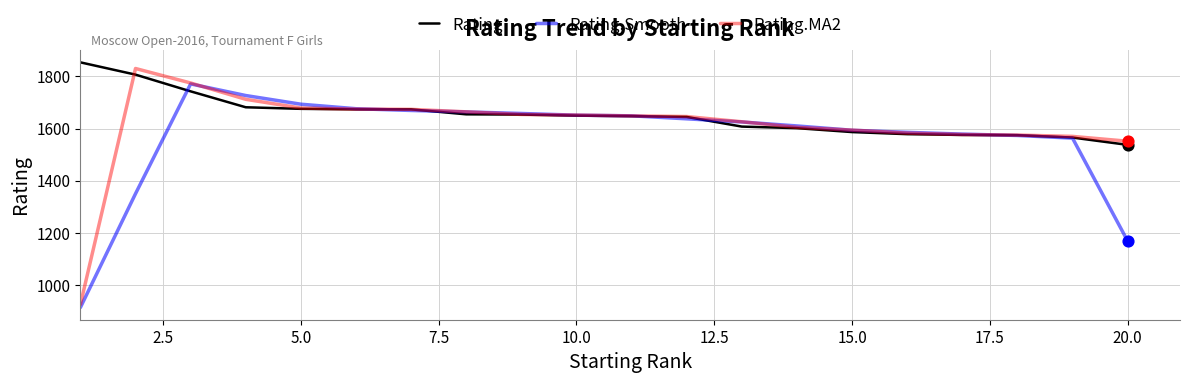

What is the minimum value for Rating.MA2?

927.0